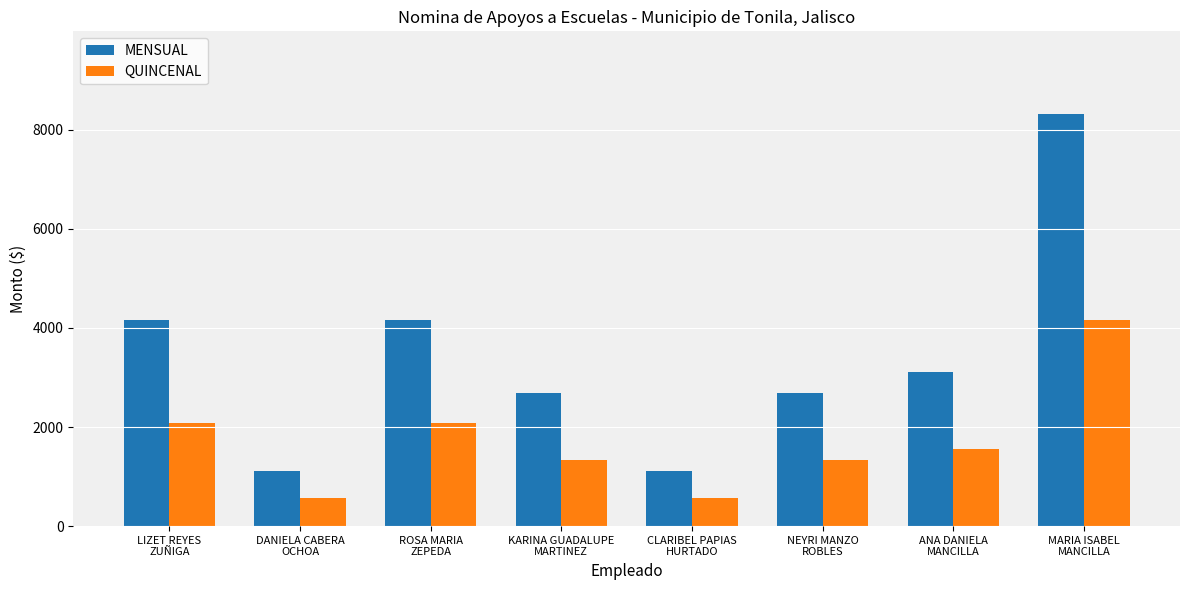

What is the difference between the MENSUAL values at KARINA GUADALUPE
MARTINEZ and DANIELA CABERA
OCHOA?

1560